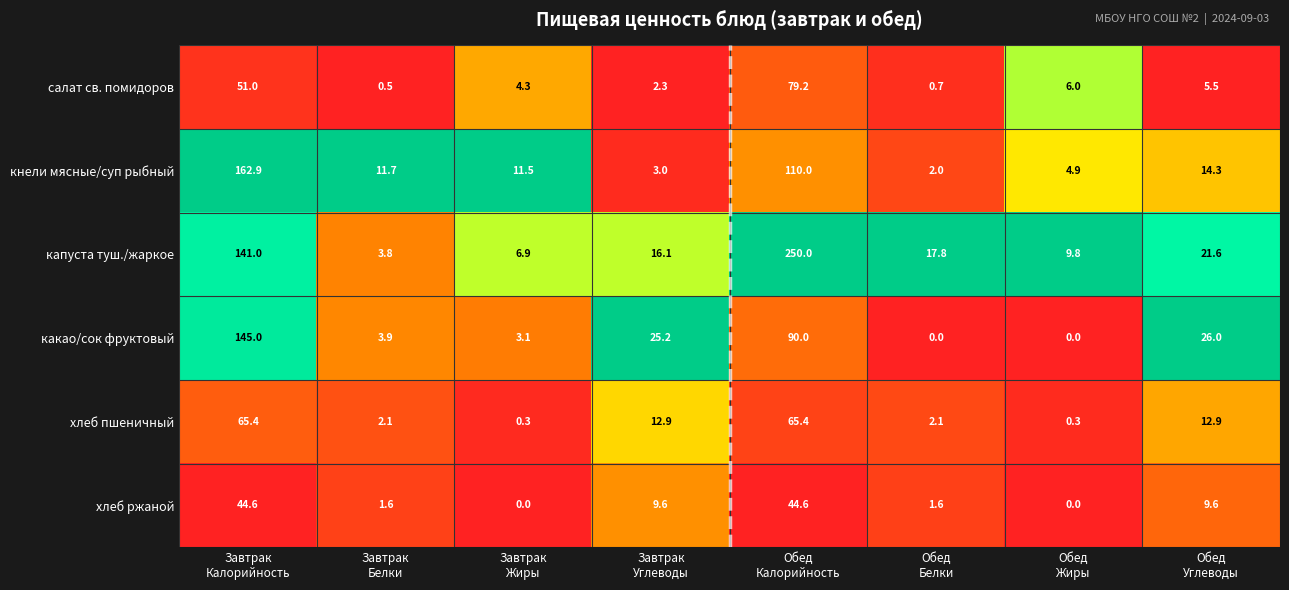

What is the greatest value displayed?

250.0